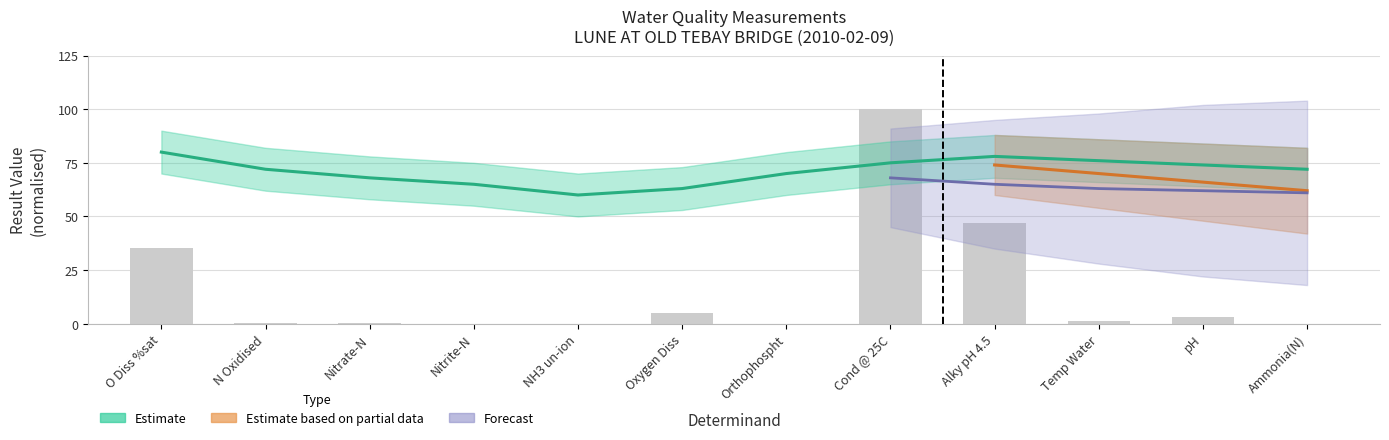

What is the average value?

16.0